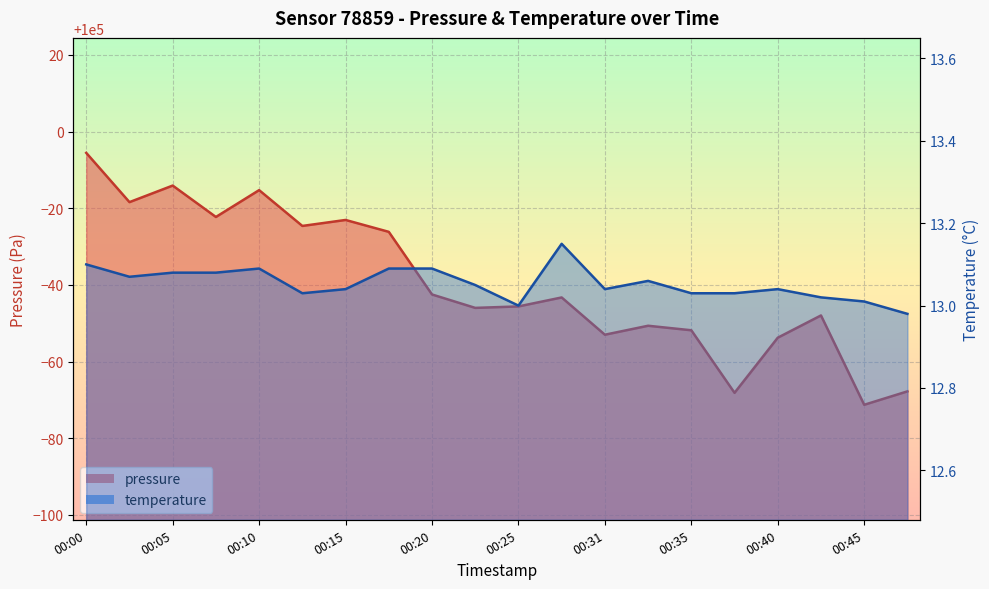

Reading left to right, transcribe all the data shown in this chart.

pressure: 99994.4	99981.6	99985.9	99977.7	99984.7	99975.4	99976.9	99973.8	99957.5	99954.0	99954.4	99956.7	99947.0	99949.3	99948.2	99931.8	99946.2	99952.0	99928.7	99932.2
temperature: 13.1	13.1	13.1	13.1	13.1	13.0	13.0	13.1	13.1	13.1	13.0	13.2	13.0	13.1	13.0	13.0	13.0	13.0	13.0	13.0